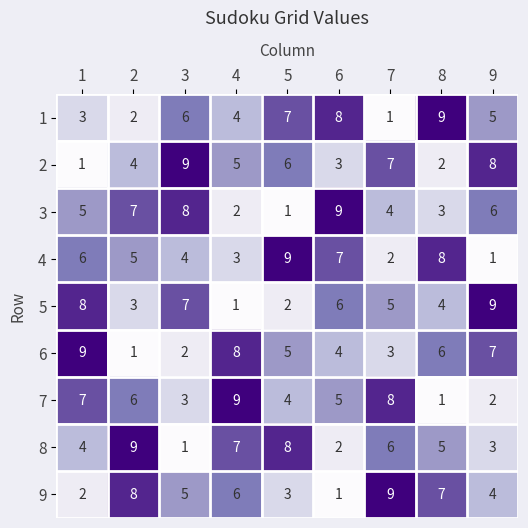

Is it true that 3 equals 5 at 1?

True